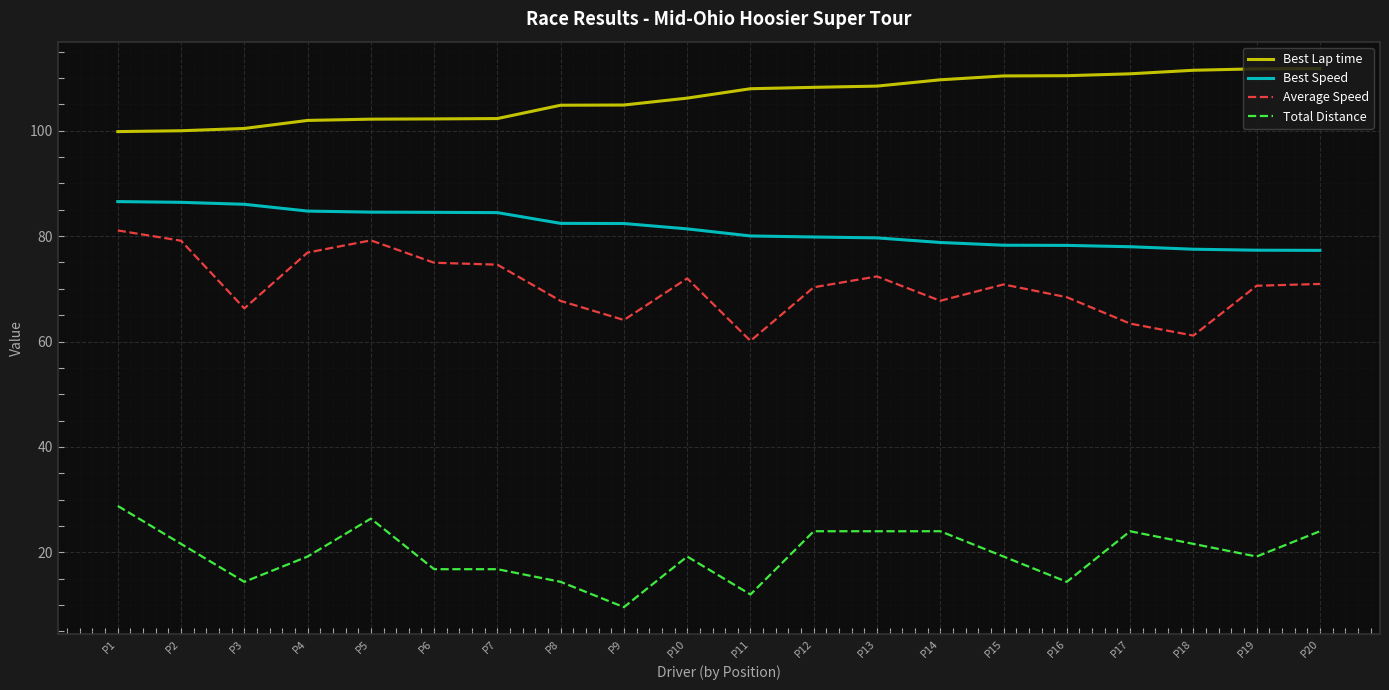

What are all the series names shown in the legend?

Best Lap time, Best Speed, Average Speed, Total Distance